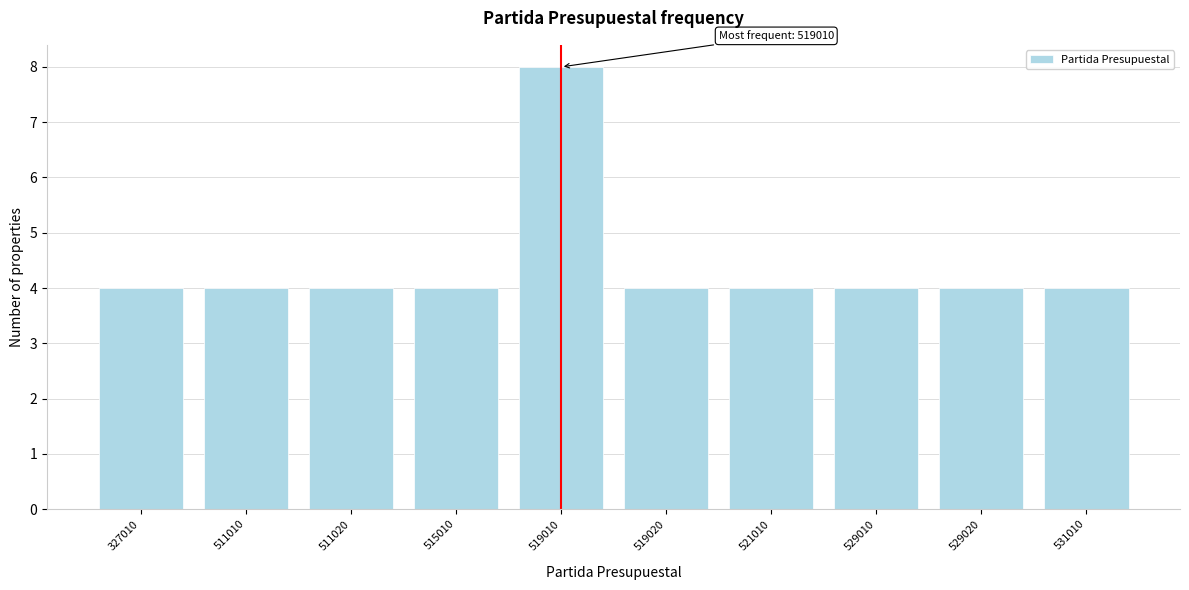

Reading right to left, list all the values displayed in this chart.

531010=4	529020=4	529010=4	521010=4	519020=4	519010=8	515010=4	511020=4	511010=4	327010=4